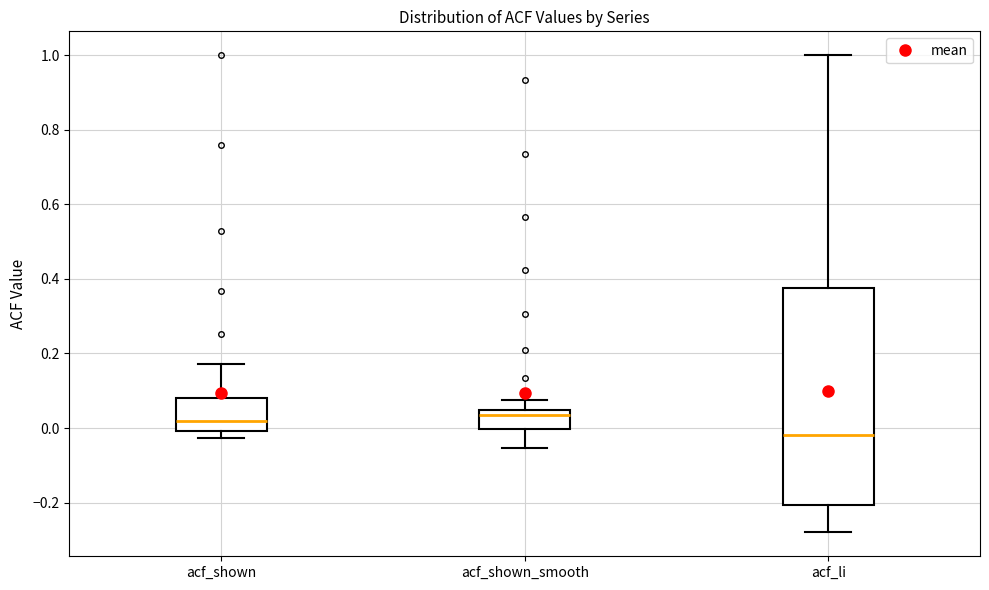

Comparing the boxes themselves (not the whiskers), which one is the tallest?

acf_li